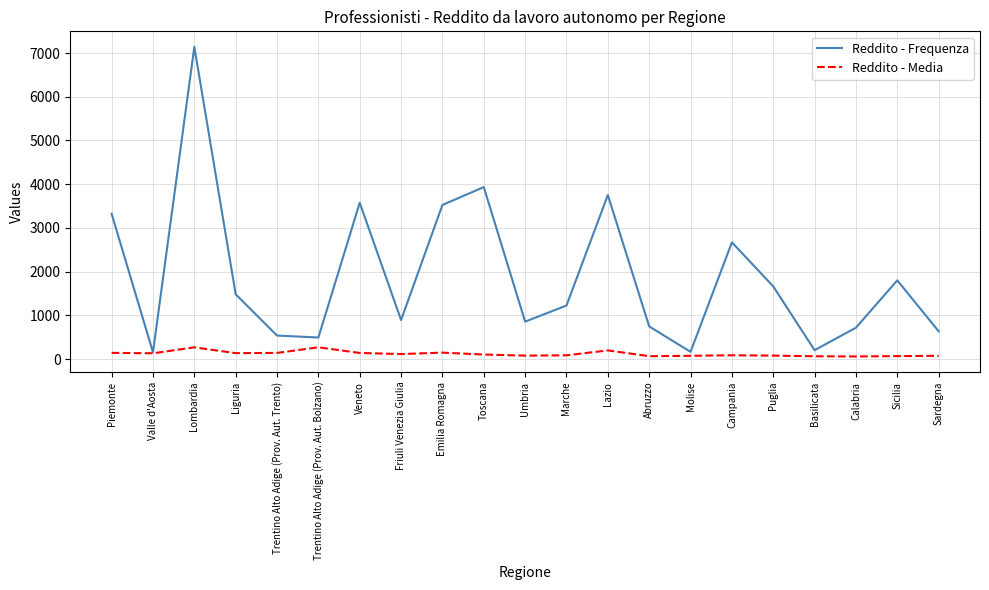

The Reddito - Media series shows 80.7 at Umbria. True or false?

True